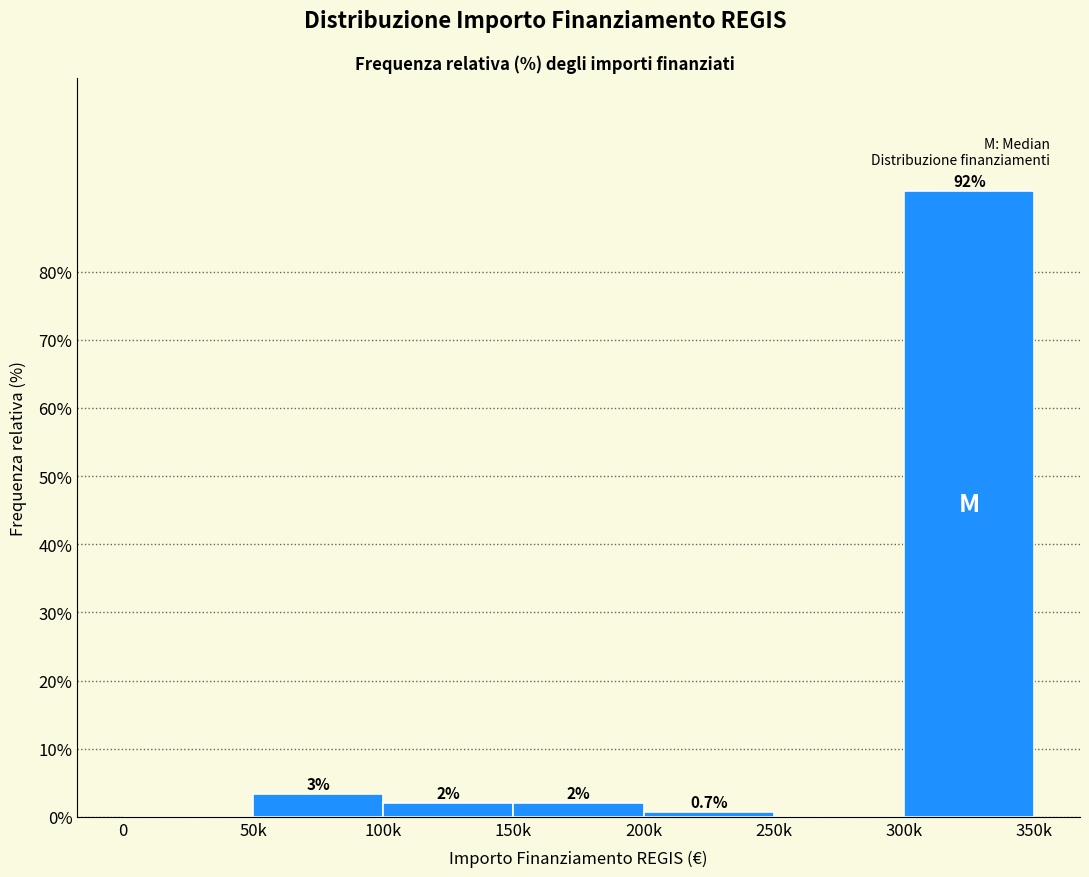

What is the maximum value shown in the chart?

91.9